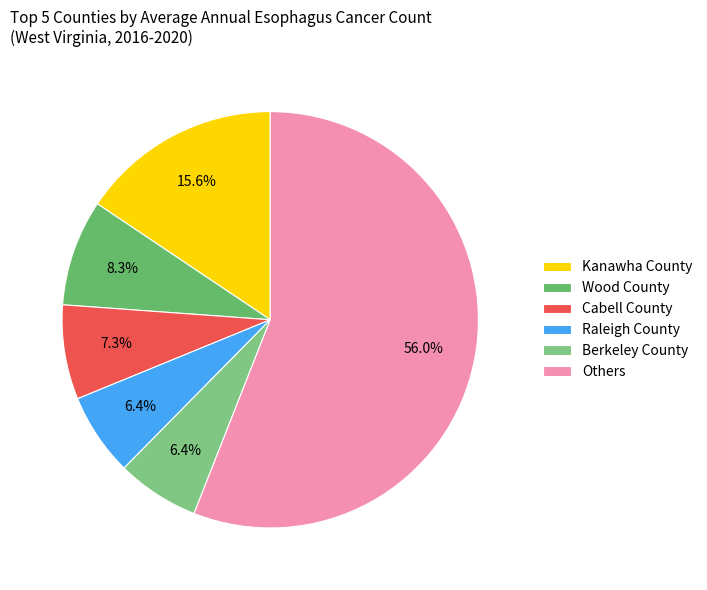

How many slices are in this pie chart?

6